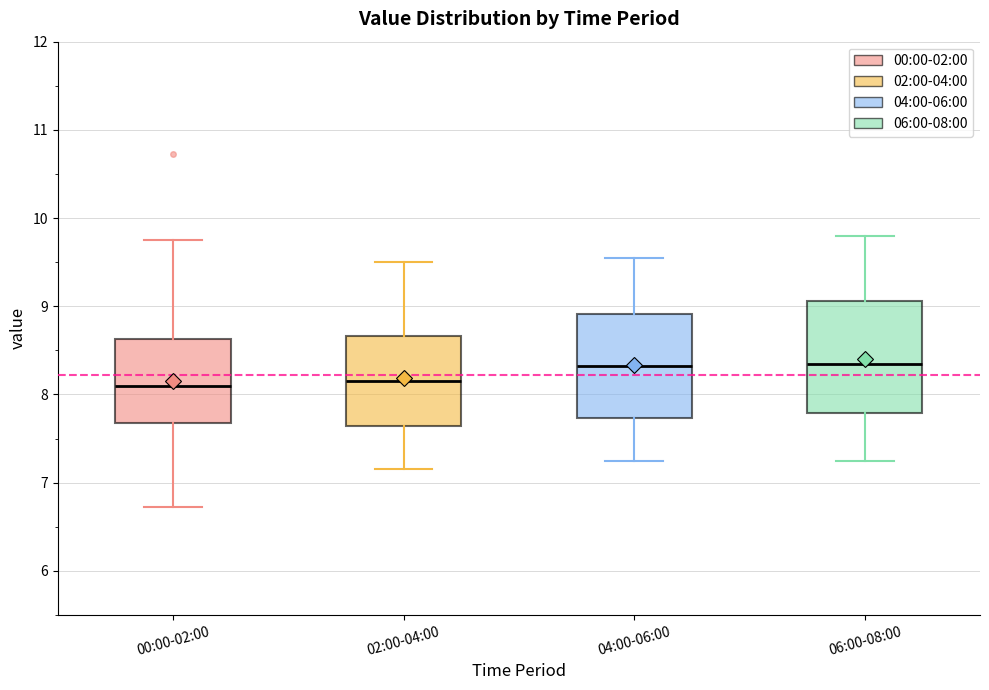

Where is the upper edge of the box for 02:00-04:00 on the y-axis? The values are not printed on the chart, so give them approximately, as read against the axis.

8.7